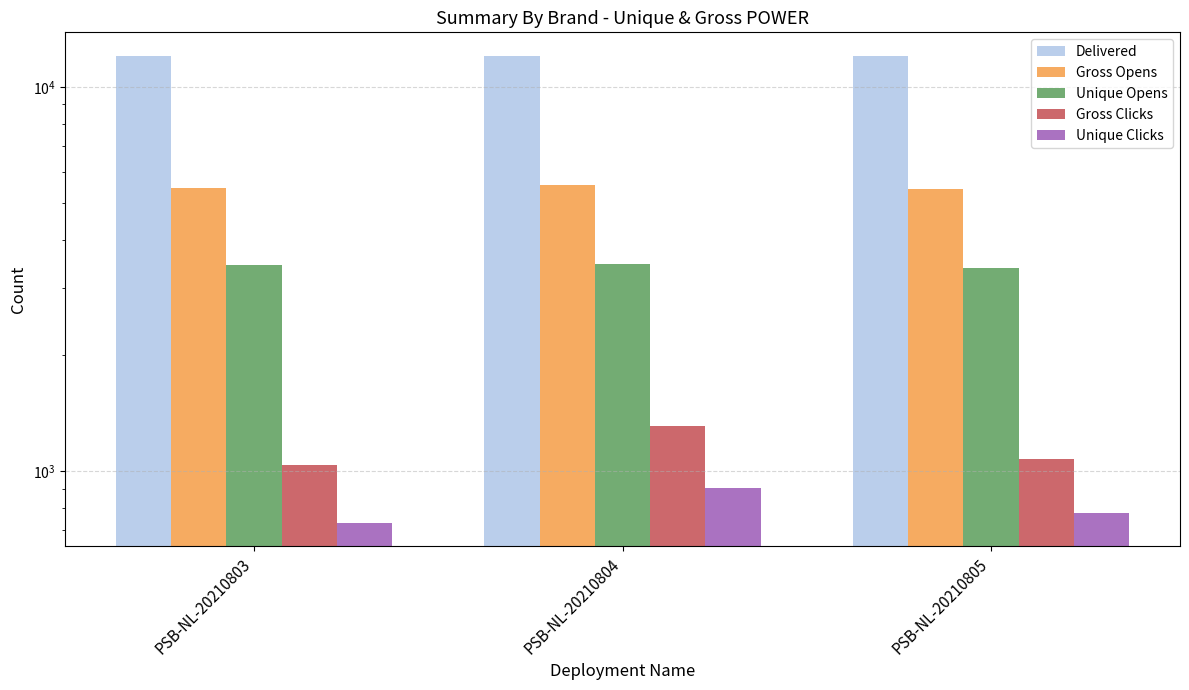

Which has a higher value, PSB-NL-20210805 or PSB-NL-20210804?

PSB-NL-20210804